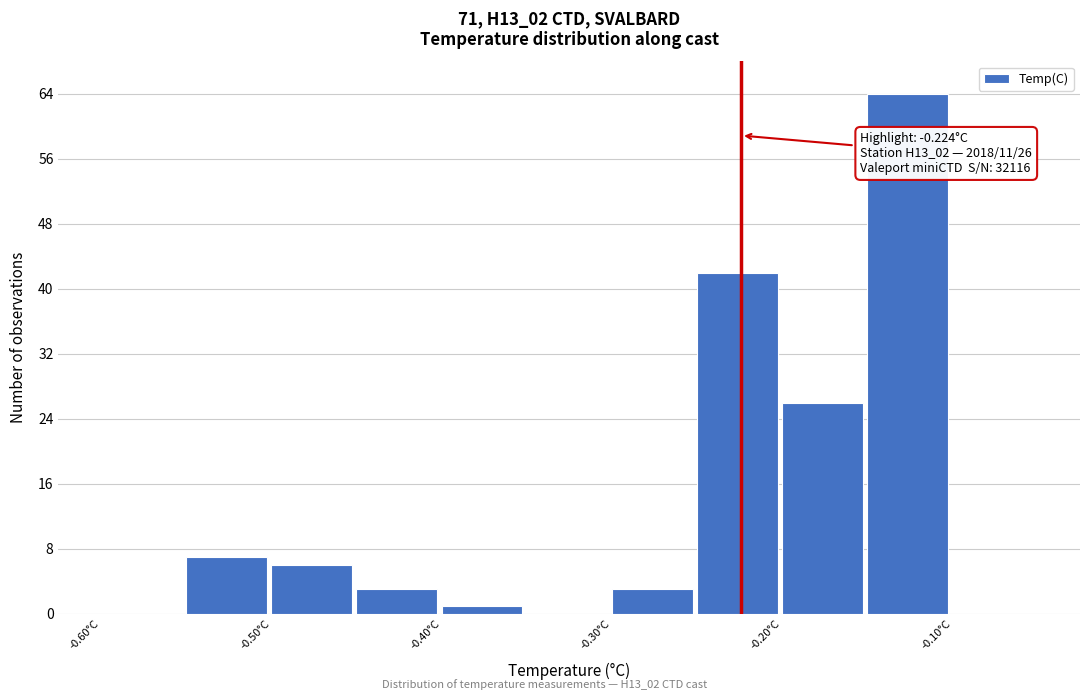

Which range on the x-axis has the tallest bar?

-0.15 to -0.10